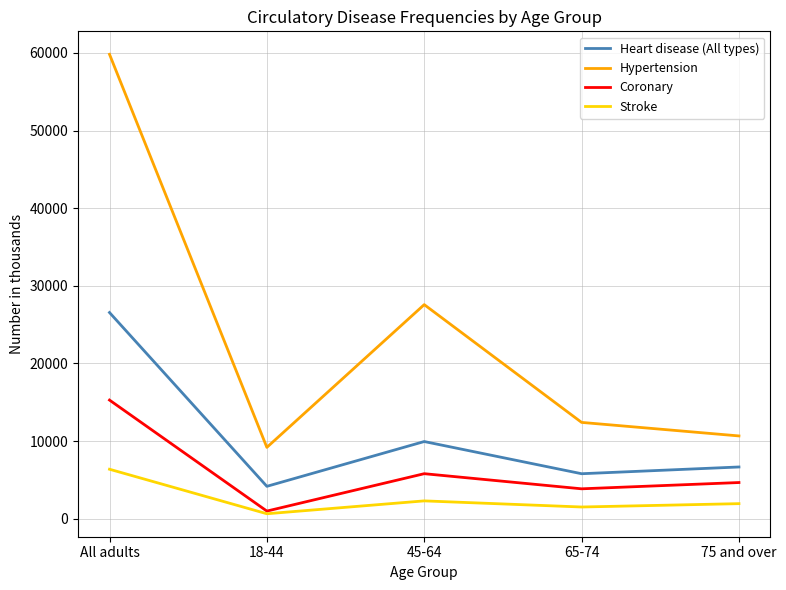

Which category has the highest value in the Coronary series?

All adults